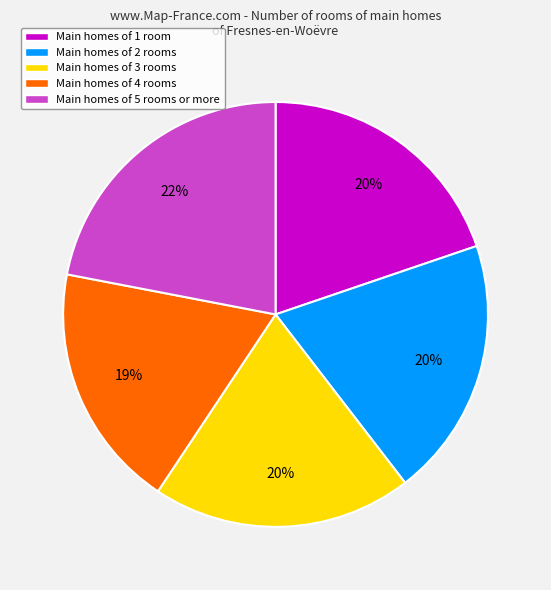

How many slices are in this pie chart?

5